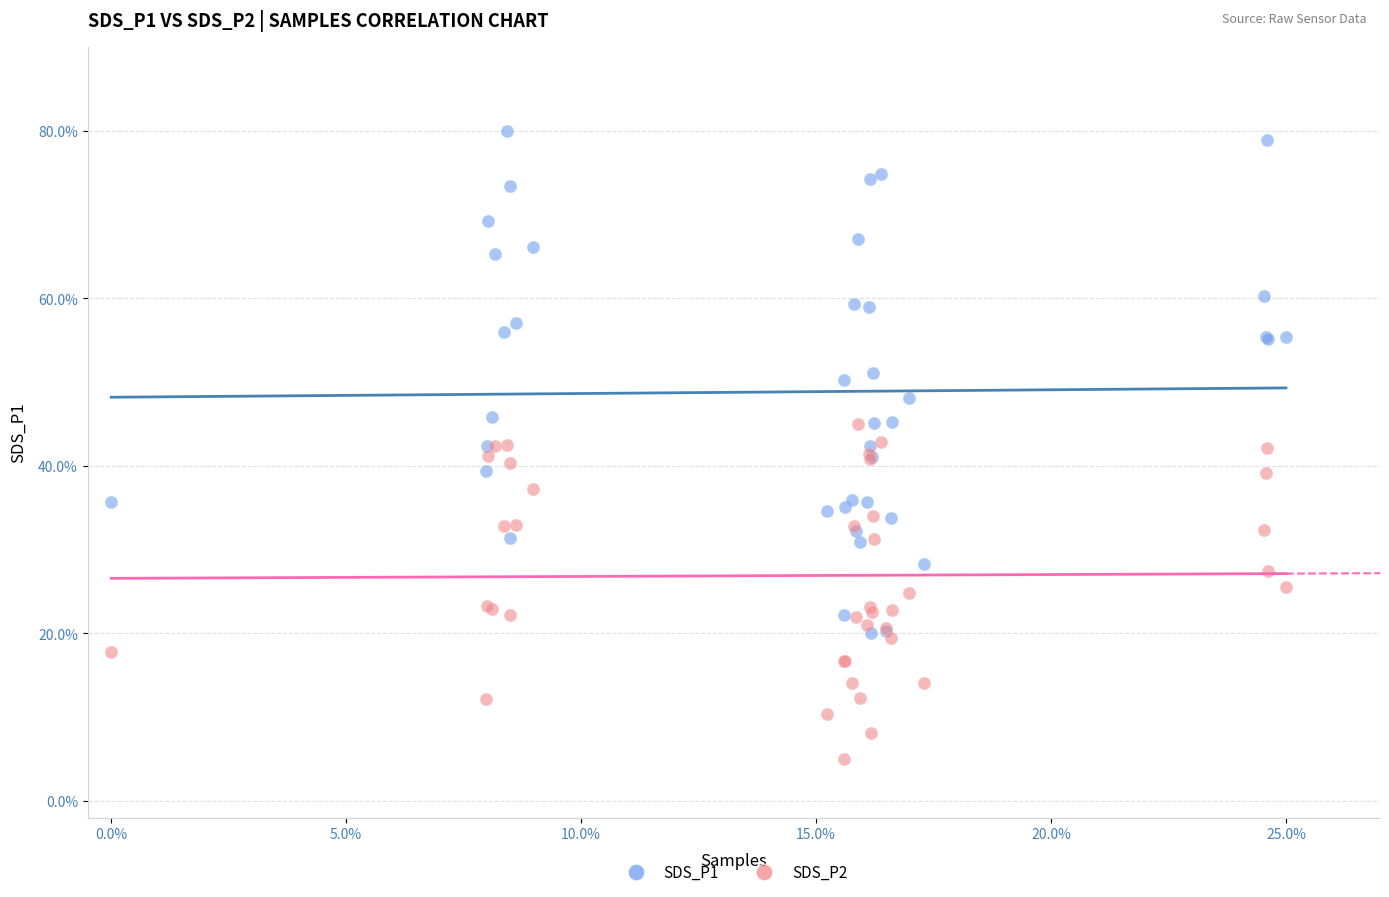

Which series reaches the maximum Y coordinate?

SDS_P1